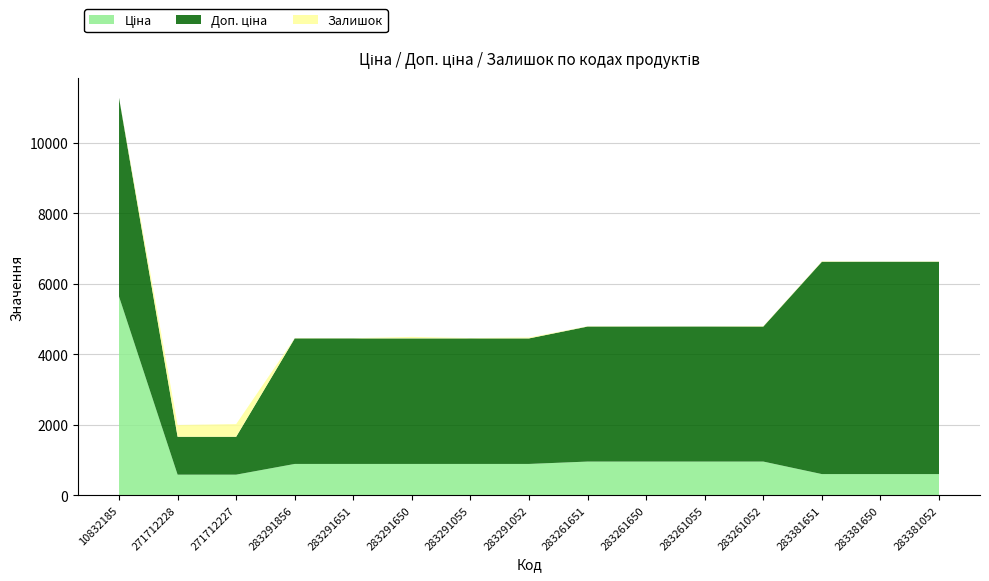

Reading right to left, transcribe all the data shown in this chart.

Ціна: 602.1	602.1	602.1	957.1	957.1	957.1	957.1	889.9	889.9	889.9	889.9	889.9	586.0	586.0	5636.0
Доп. ціна: 6020.8	6020.8	6020.8	3828.4	3828.4	3828.4	3828.4	3559.7	3559.7	3559.7	3559.7	3559.7	1074.5	1074.5	5636.0
Залишок: 10.0	5.0	13.0	12.0	4.0	6.0	8.0	26.0	9.0	43.0	6.0	7.0	359.0	333.0	1.0